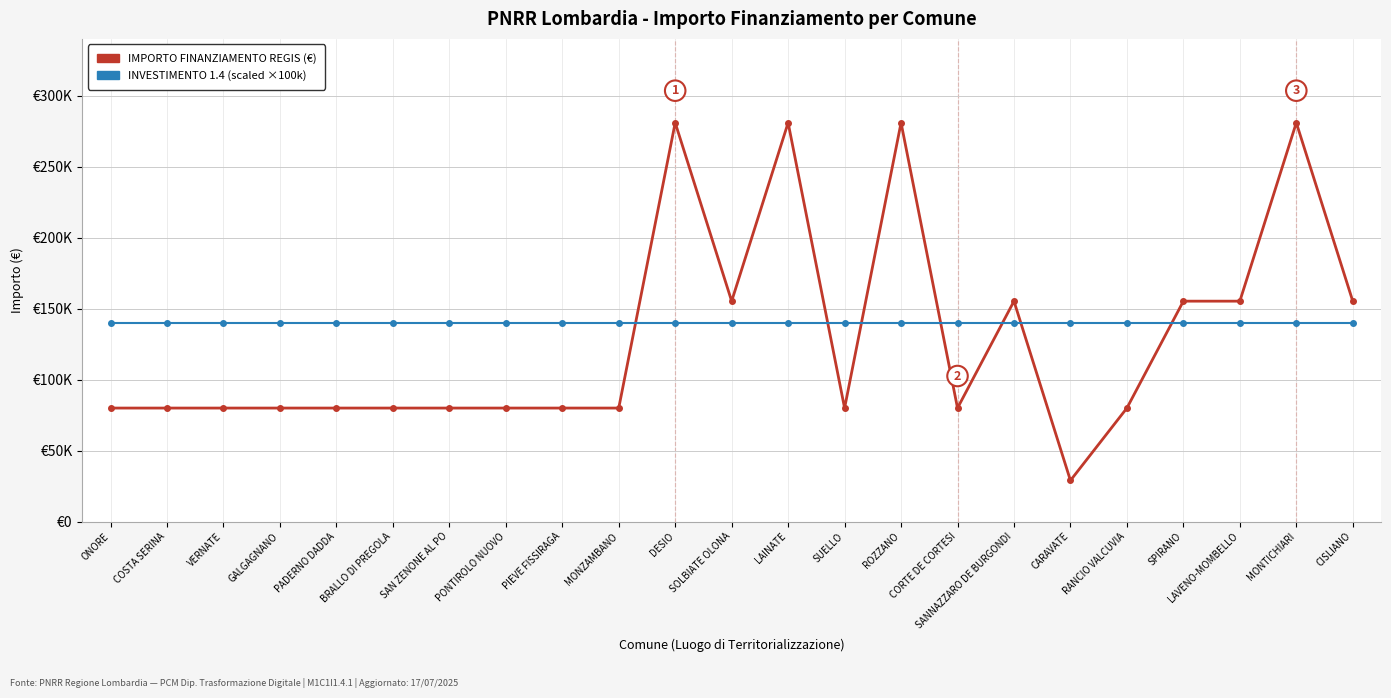

Does the chart display data point markers on the line(s)?

No